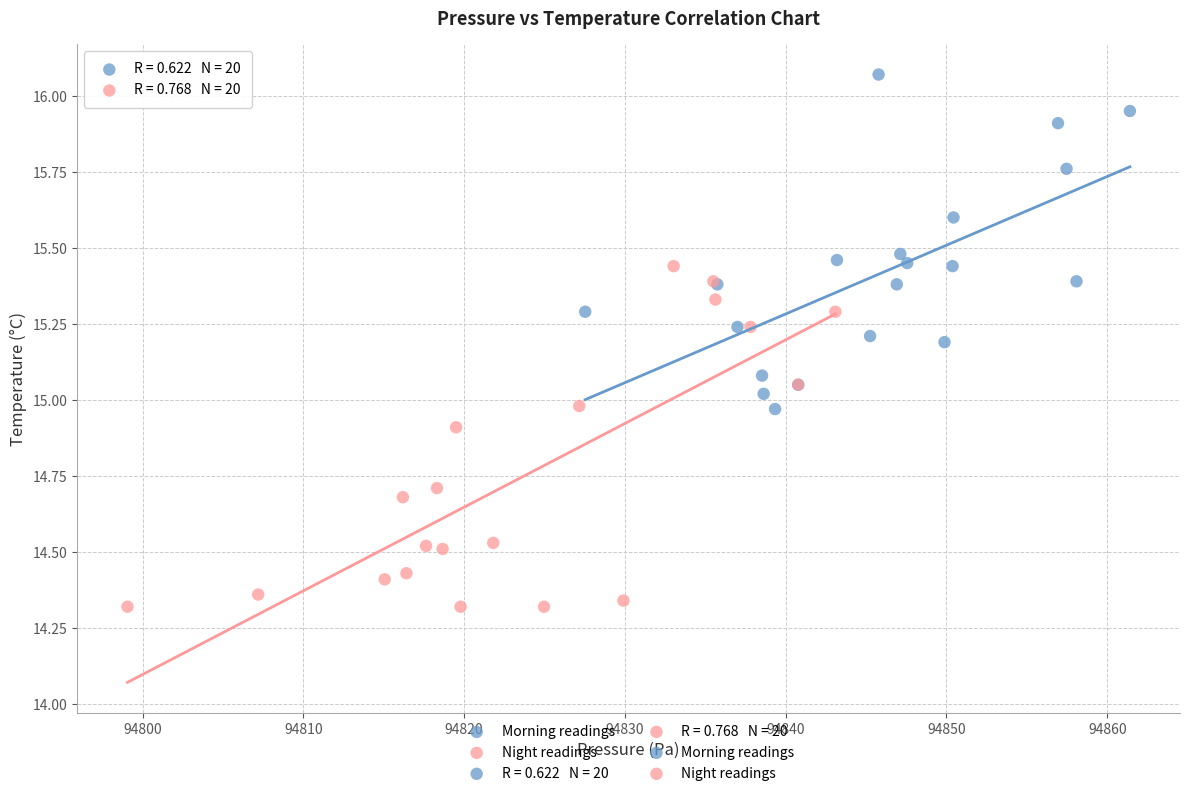

Which series reaches the maximum Y coordinate?

Morning readings